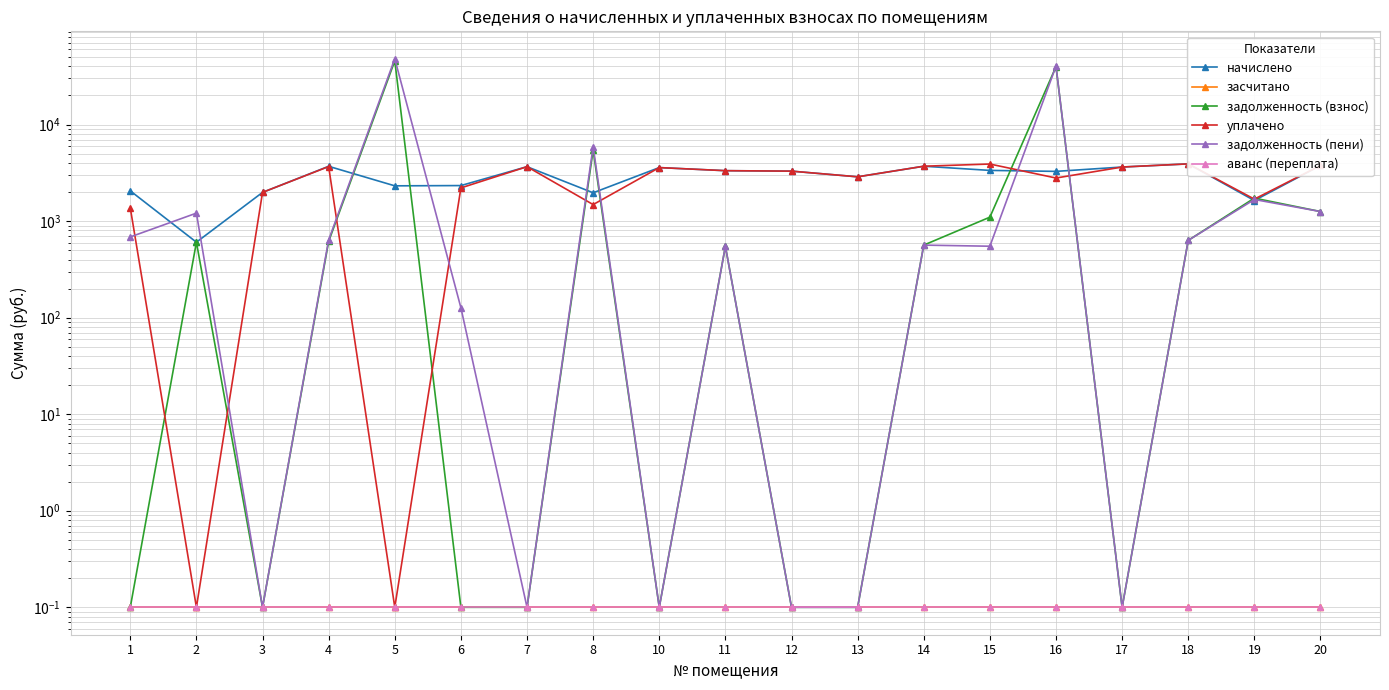

Reading left to right, transcribe all the data shown in this chart.

начислено: 2057.3	604.7	1983.6	3694.4	2319.1	2333.9	3661.2	1965.2	3583.7	3329.3	3292.5	2875.9	3701.8	3351.5	3274.1	3631.7	3915.6	1633.3	3768.1
засчитано: 0.1	0.1	0.1	0.1	0.1	0.1	0.1	0.1	0.1	0.1	0.1	0.1	0.1	0.1	0.1	0.1	0.1	0.1	0.1
задолженность (взнос): 0.1	604.7	0.1	615.7	45713.1	0.1	0.1	5435.2	0.1	548.1	0.1	0.1	564.1	1098.7	39783.3	0.1	631.7	1729.9	1256.0
уплачено: 1371.6	0.1	1983.6	3671.6	0.1	2207.3	3661.2	1483.2	3583.7	3329.3	3292.5	2875.9	3701.8	3900.8	2794.4	3631.7	3915.6	1688.8	3768.1
задолженность (пени): 685.8	1209.4	0.1	638.5	48032.2	126.6	0.1	5917.2	0.1	548.1	0.1	0.1	564.1	549.4	40263.0	0.1	631.7	1674.5	1256.0
аванс (переплата): 0.1	0.1	0.1	0.1	0.1	0.1	0.1	0.1	0.1	0.1	0.1	0.1	0.1	0.1	0.1	0.1	0.1	0.1	0.1